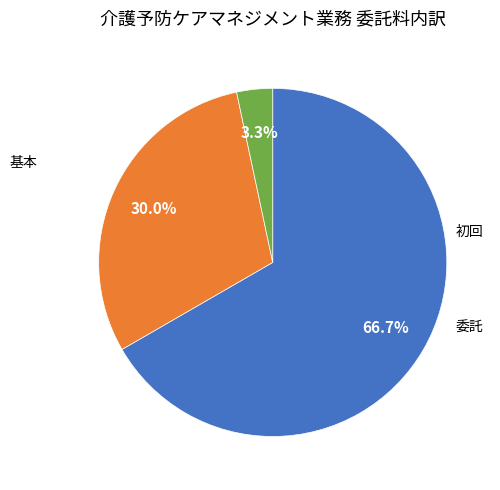

Is there any slice that represents more than half of the pie?

Yes